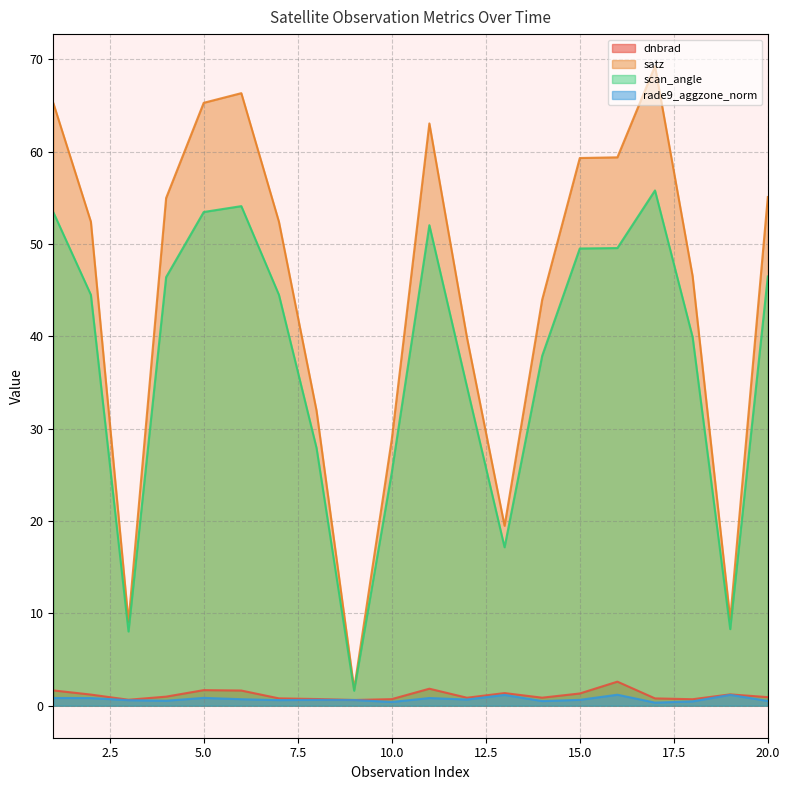

Which has a higher value, 6 or 10?

6